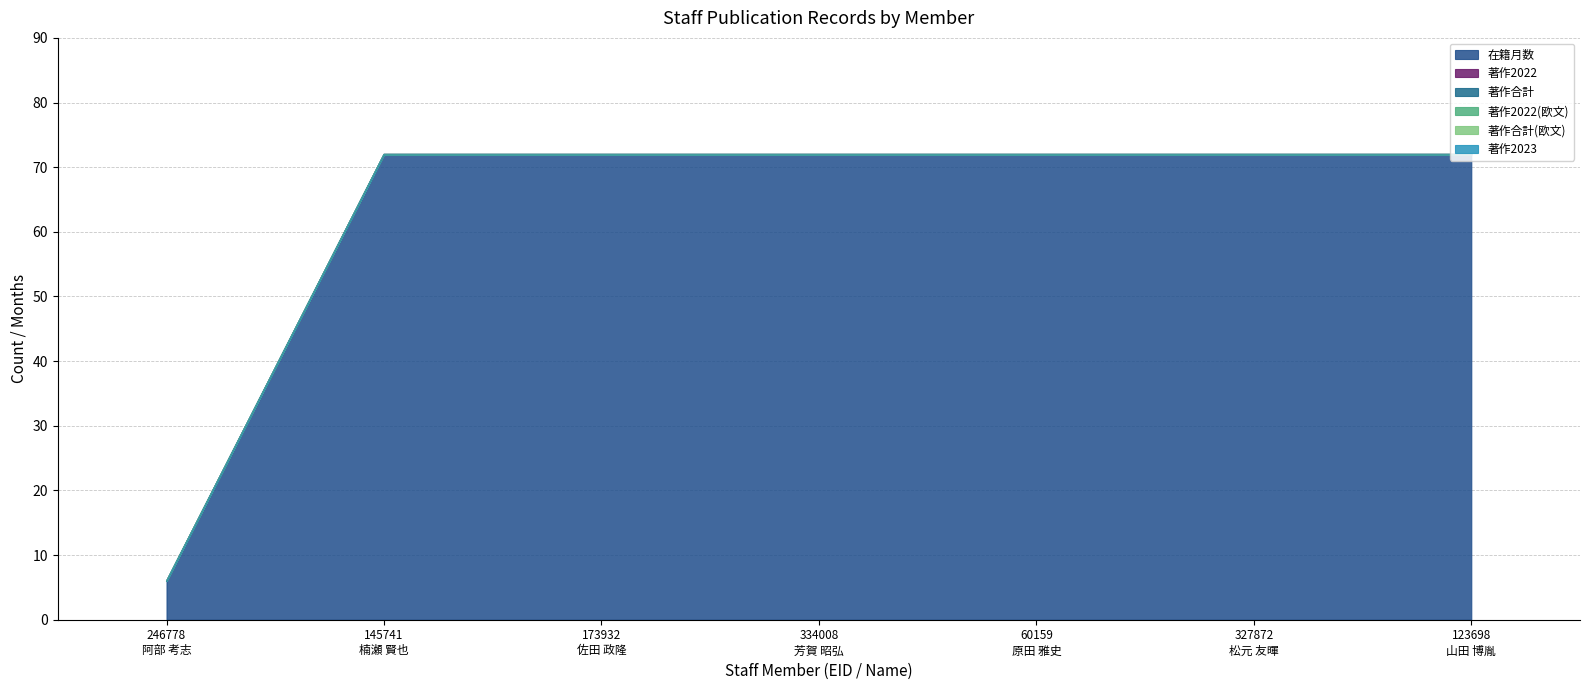

How many lines are shown in the chart?

6